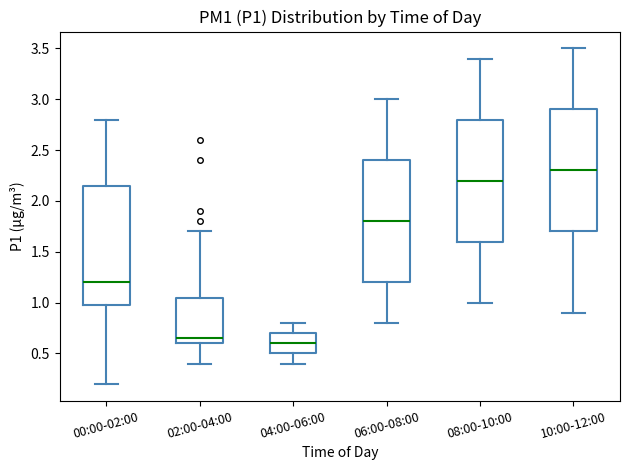

Reading left to right, transcribe this box plot: for each box, give where its median line is, the range the box spans, and where its two whiskers end, as read against the y-axis. The values are not printed on the chart, so give them approximately, as read against the axis.

00:00-02:00: median 1.20, box 1.00 to 2.15, whiskers 0.20 to 2.80
02:00-04:00: median 0.65, box 0.60 to 1.05, whiskers 0.40 to 1.70
04:00-06:00: median 0.60, box 0.50 to 0.70, whiskers 0.40 to 0.80
06:00-08:00: median 1.80, box 1.20 to 2.40, whiskers 0.80 to 3.00
08:00-10:00: median 2.20, box 1.60 to 2.80, whiskers 1.00 to 3.40
10:00-12:00: median 2.30, box 1.70 to 2.90, whiskers 0.90 to 3.50